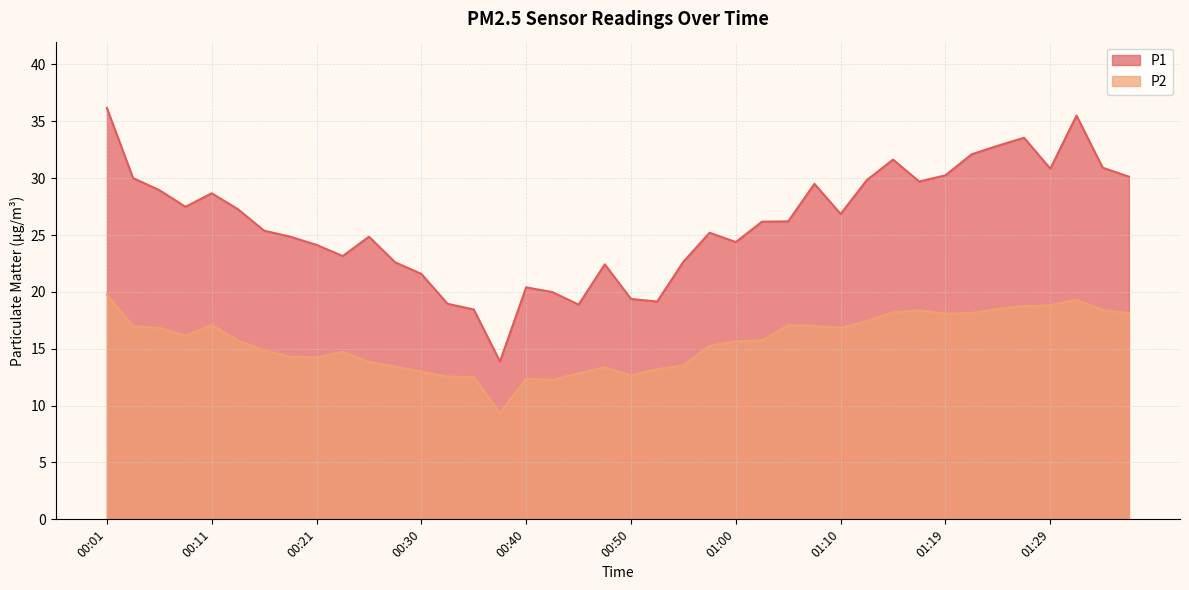

True or false: P2 and P1 cross at least once.

False